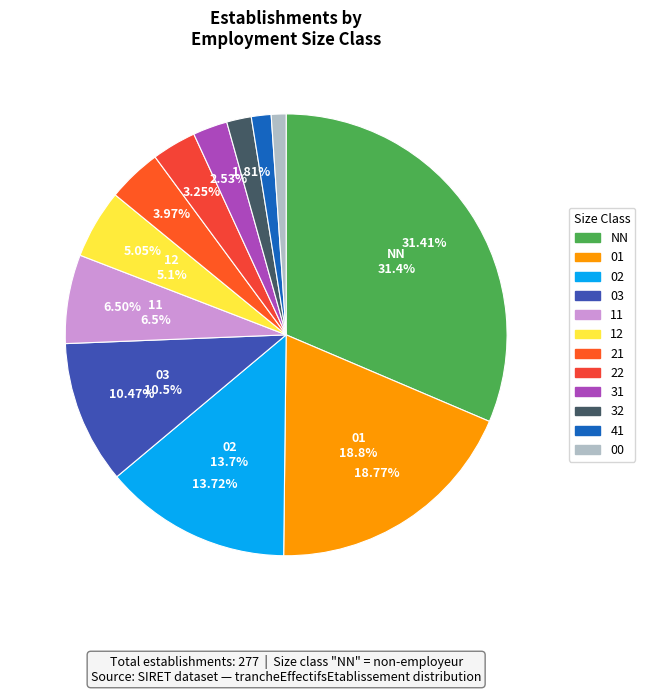

What percentage is the 00 slice, to the nearest percent?

1%